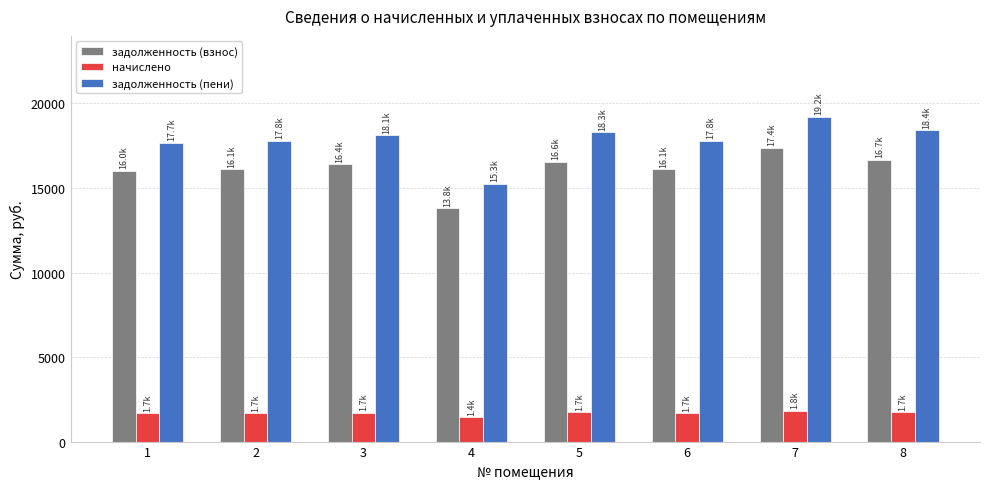

What is the average value of the задолженность (пени) series?

17821.9